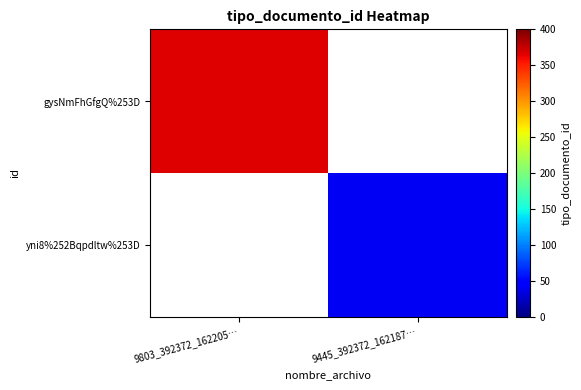

At which label does yni8%252Bqpdltw%253D reach its peak?

9803_392372_162205…